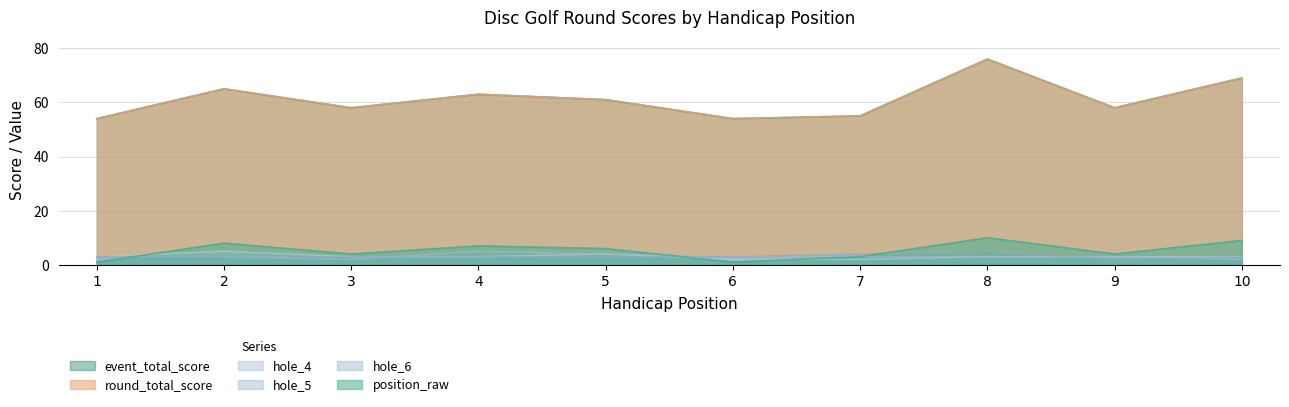

How many interior local peaks does the position_raw series have?

3